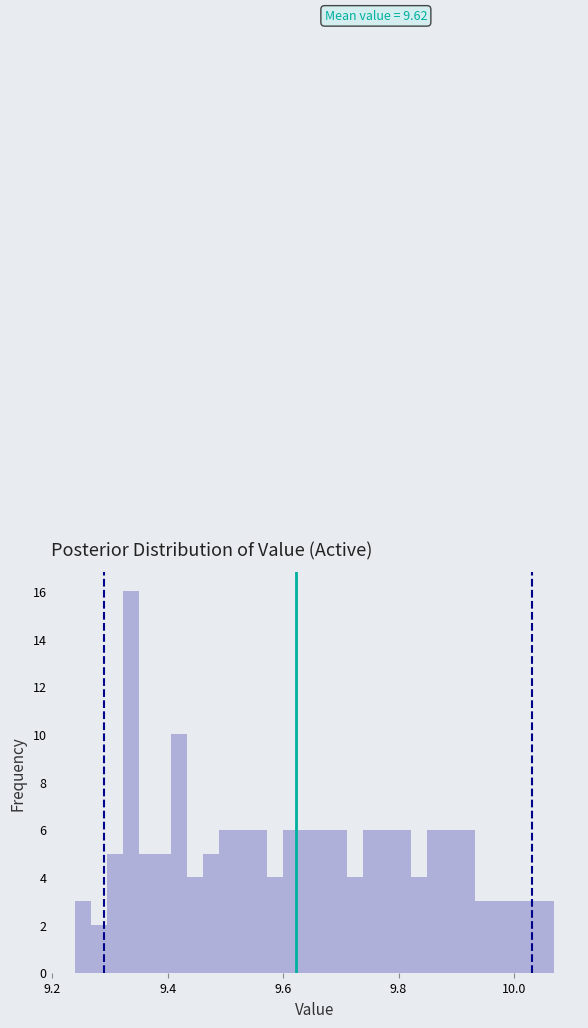

Read against the x-axis, roughly where is the centre of the tallest bar?

9.34